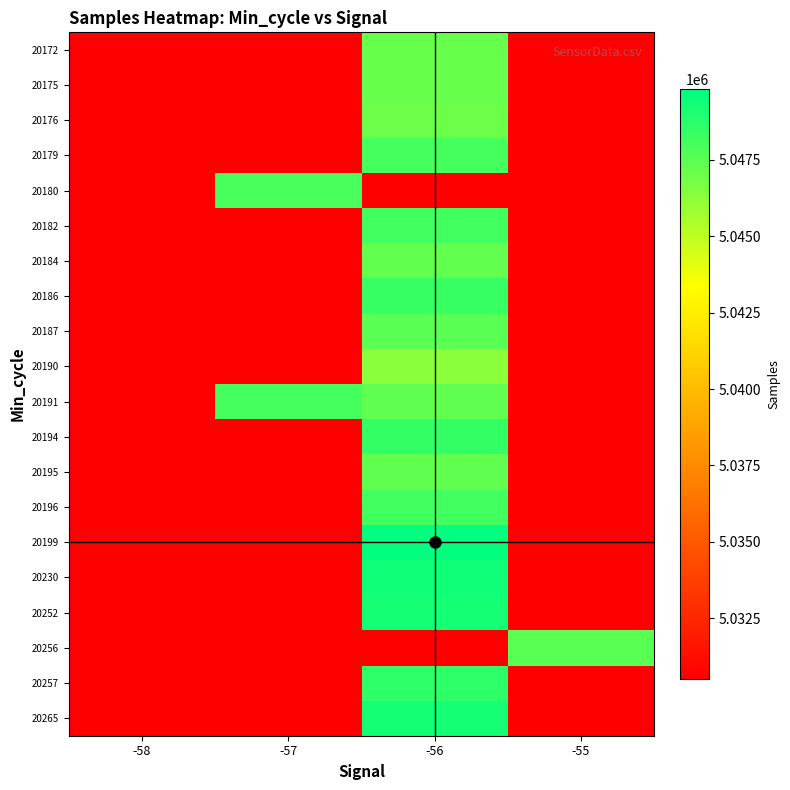

Read the 20195 value at -56.

5047323.0